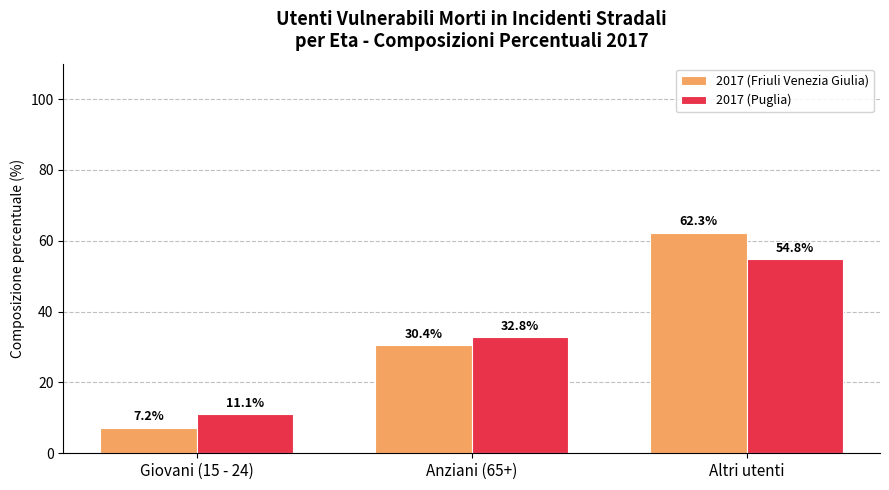

What is the minimum value shown in the chart?

7.2